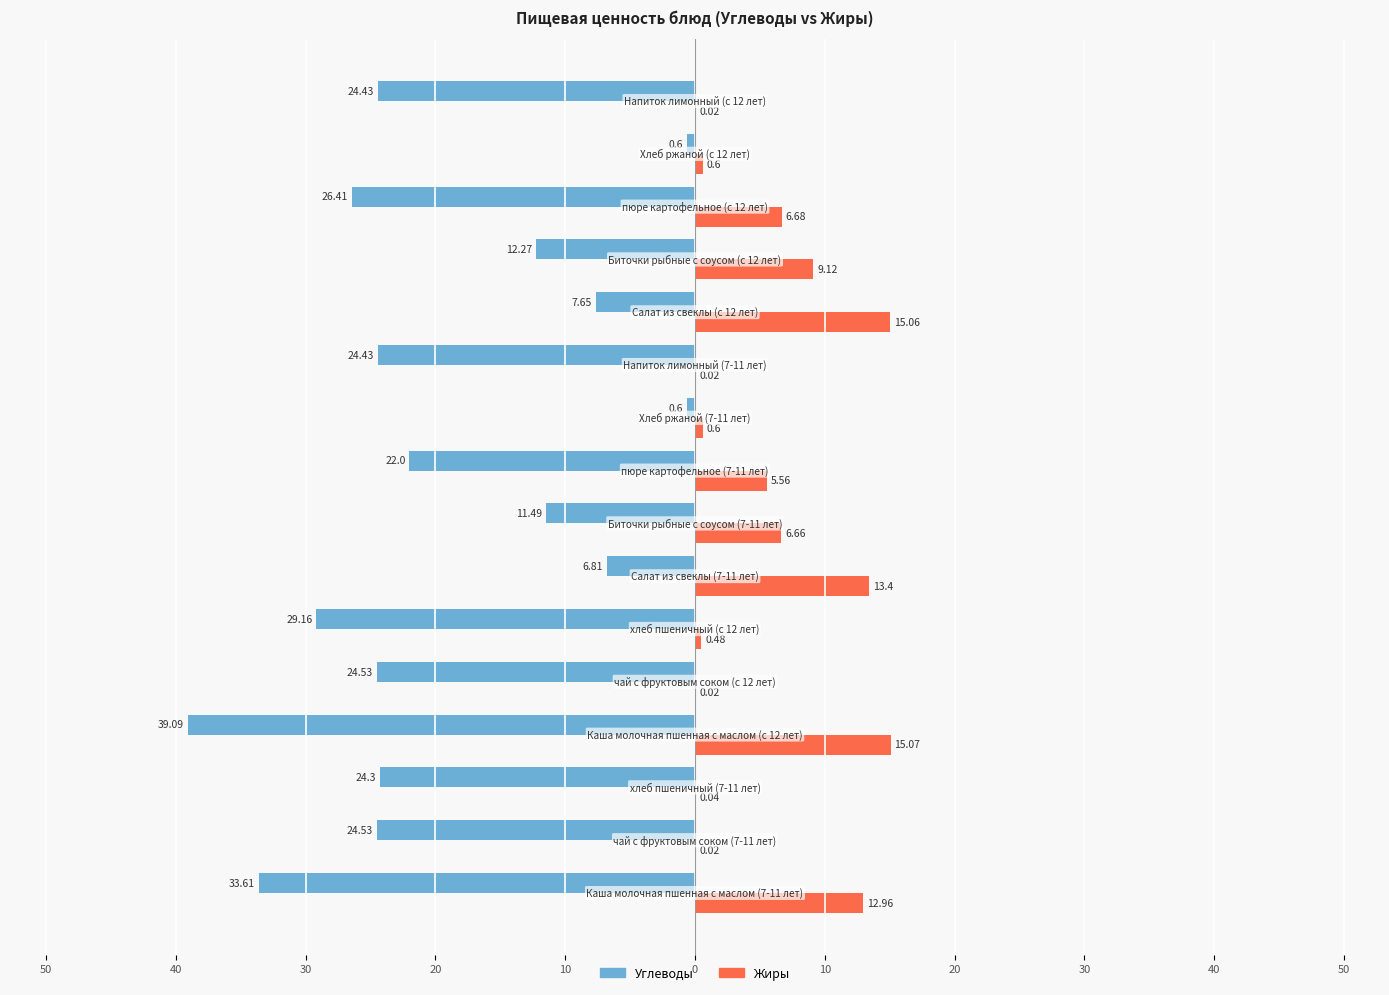

What are all the series names shown in the legend?

Углеводы, Жиры